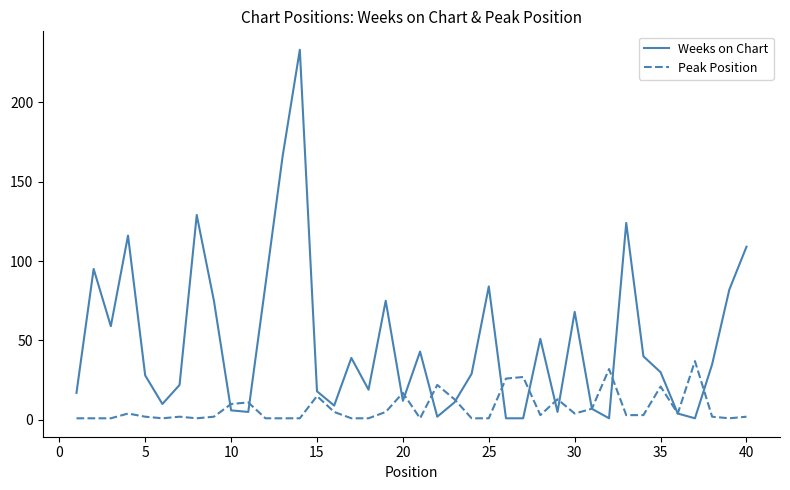

What is the greatest value displayed?

233